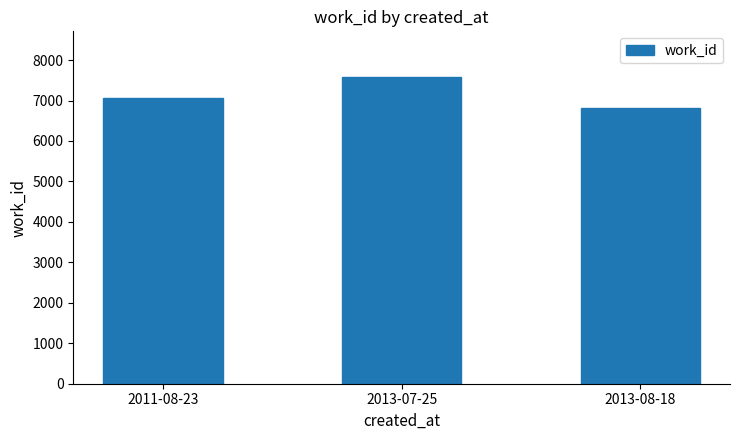

Read the value at 2011-08-23, to the nearest 100.

7100